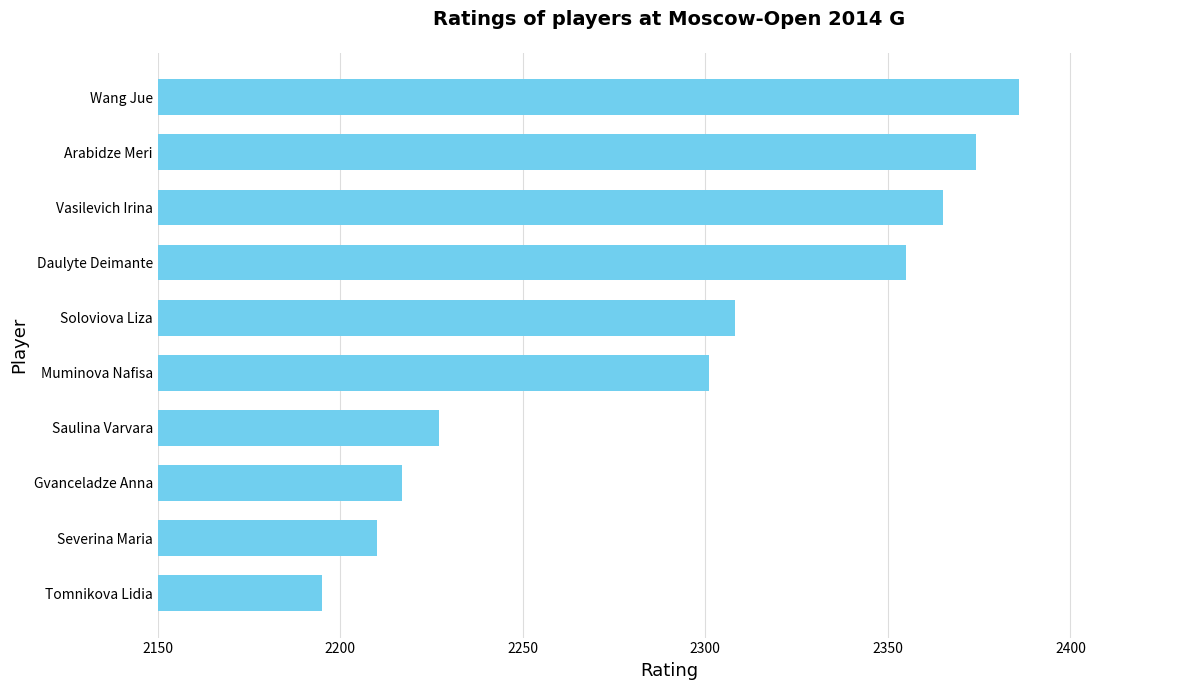

What is the change in value from Muminova Nafisa to Daulyte Deimante?

+54